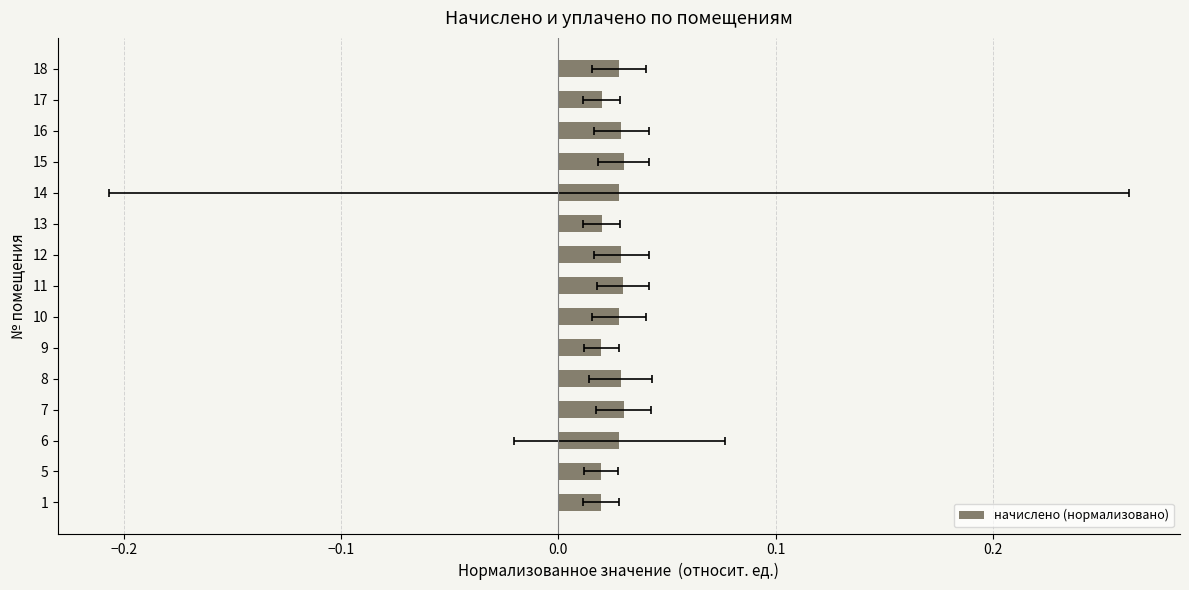

Are the bars grouped side by side (vs. stacked)?

No